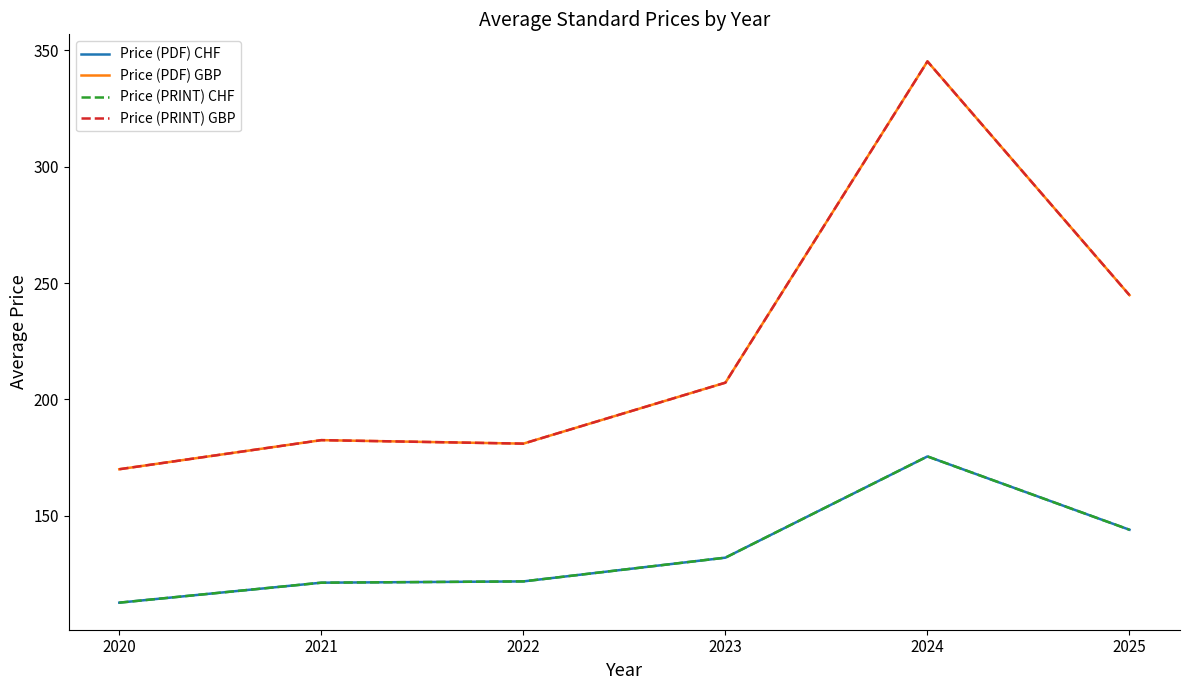

Is this an area chart (filled region under the line)?

No